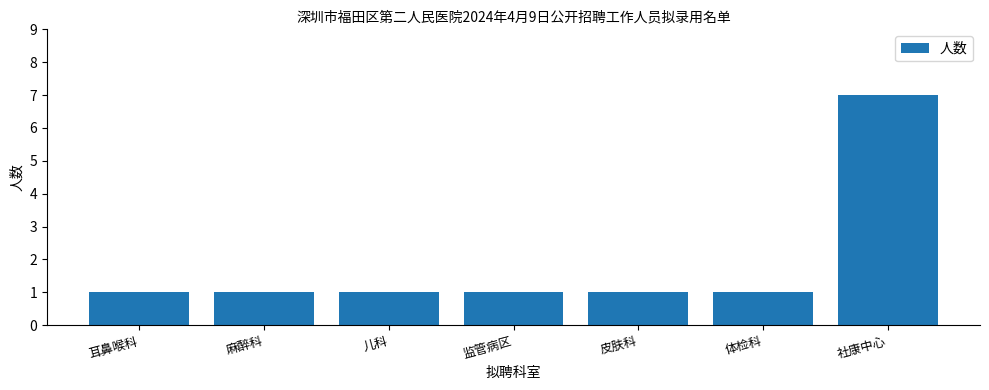

Reading left to right, list all the values displayed in this chart.

耳鼻喉科=1	麻醉科=1	儿科=1	监管病区=1	皮肤科=1	体检科=1	社康中心=7